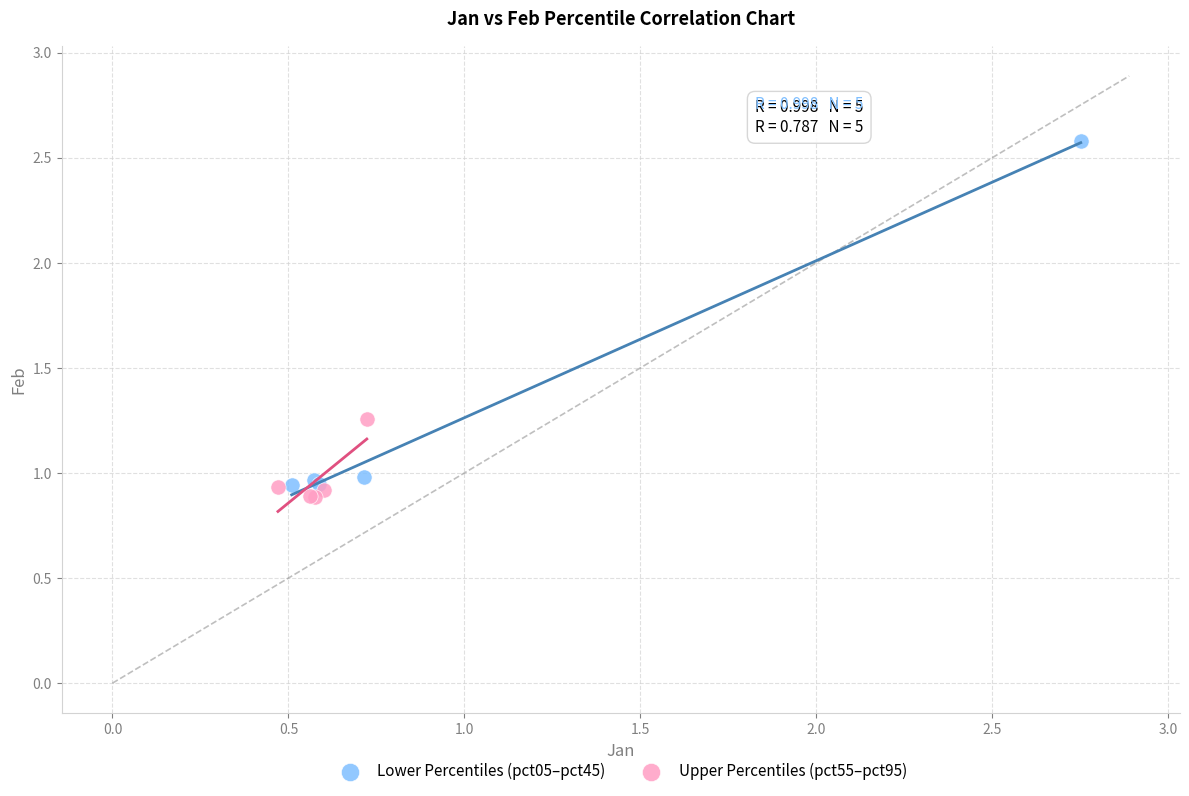

Which series has the largest Y range (max minus min)?

Lower Percentiles (pct05–pct45)